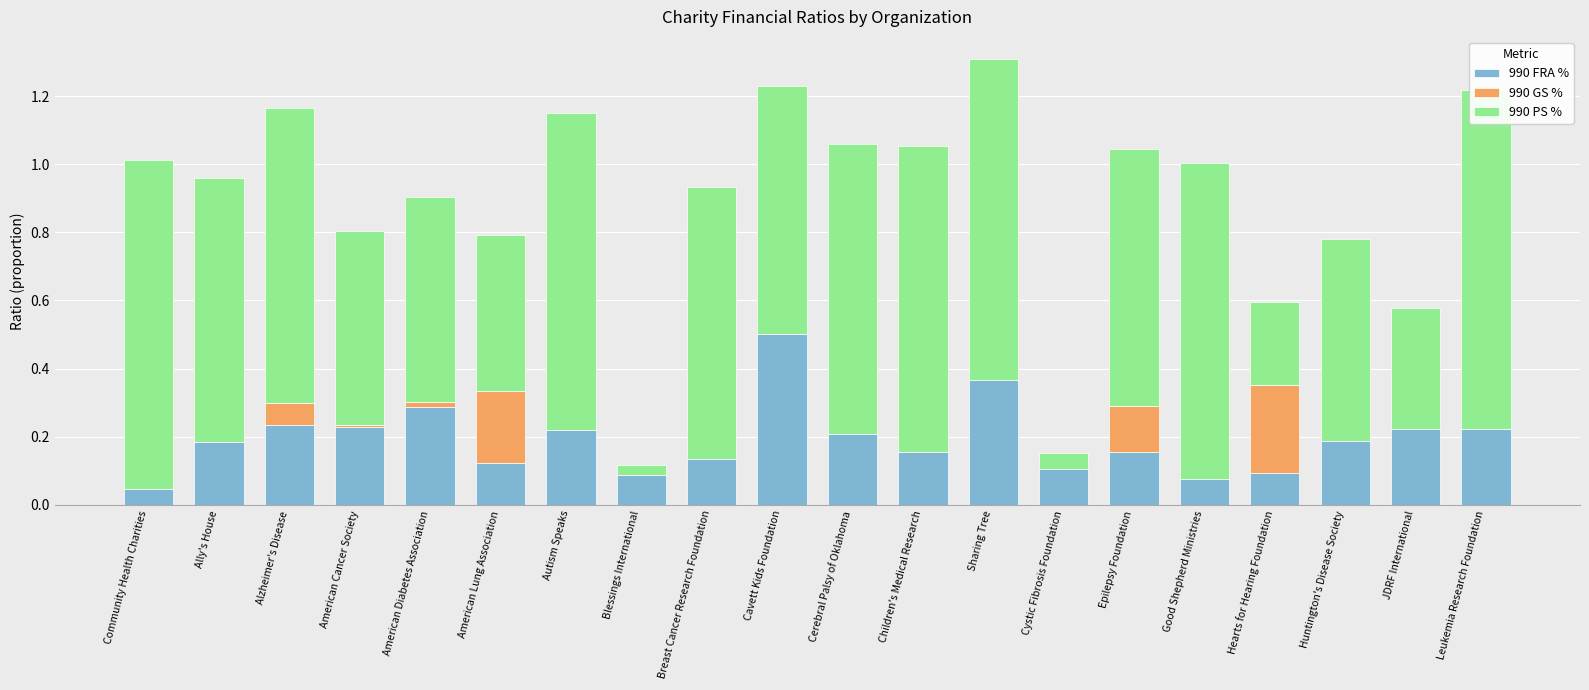

At which label is 990 GS % closest to 0?

Community Health Charities